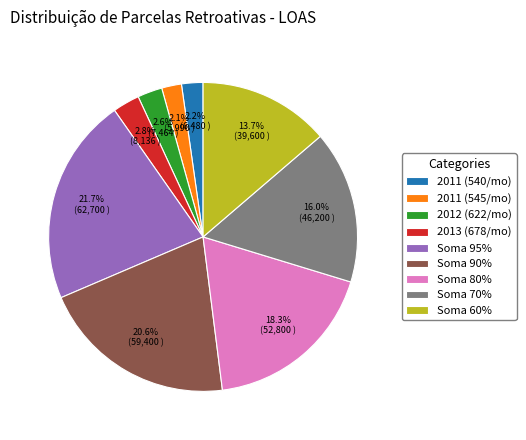

How many slices are in this pie chart?

9